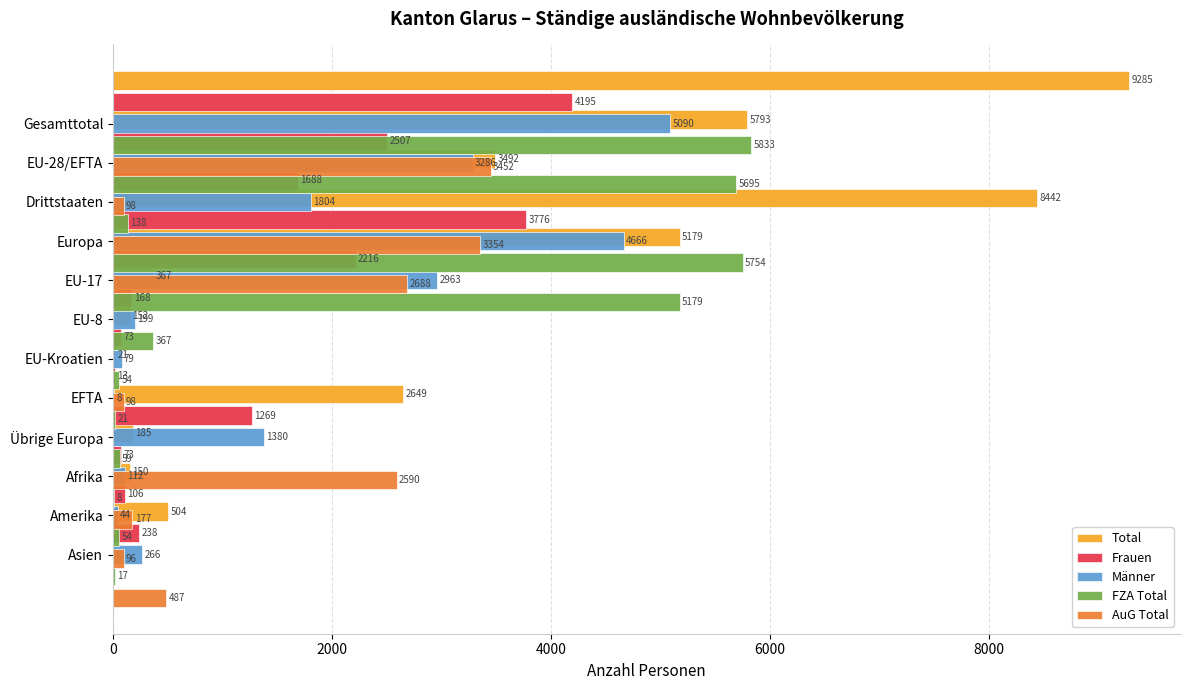

What are all the series names shown in the legend?

Total, Frauen, Männer, FZA Total, AuG Total